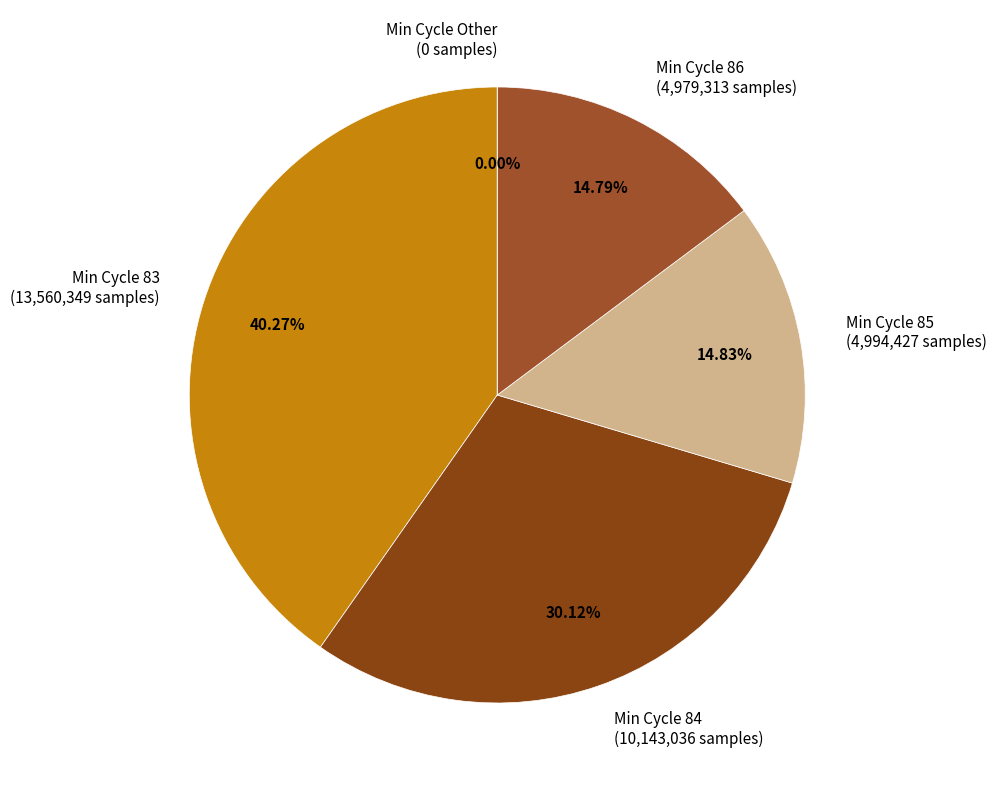

Which slice is the smallest?

86